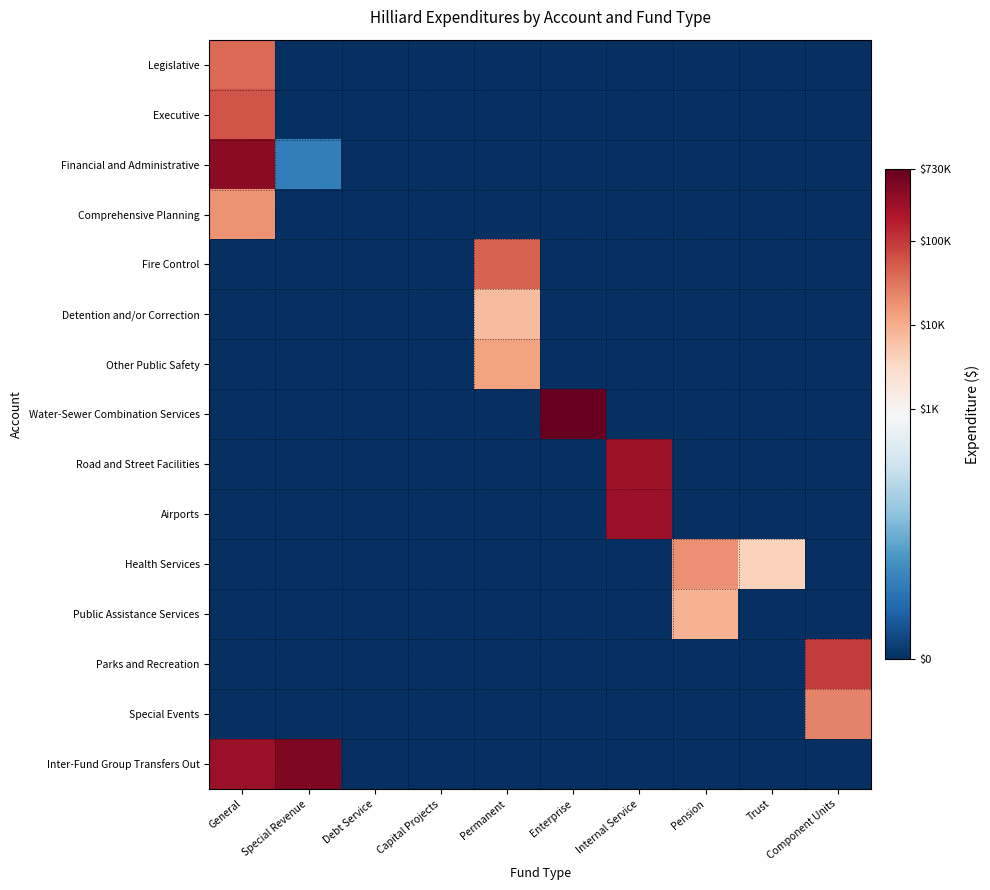

Reading right to left, list all the values displayed in this chart.

Legislative: Component Units=0.0	Trust=0.0	Pension=0.0	Internal Service=0.0	Enterprise=0.0	Permanent=0.0	Capital Projects=0.0	Debt Service=0.0	Special Revenue=0.0	General=10.6
Executive: Component Units=0.0	Trust=0.0	Pension=0.0	Internal Service=0.0	Enterprise=0.0	Permanent=0.0	Capital Projects=0.0	Debt Service=0.0	Special Revenue=0.0	General=11.0
Financial and Administrative: Component Units=0.0	Trust=0.0	Pension=0.0	Internal Service=0.0	Enterprise=0.0	Permanent=0.0	Capital Projects=0.0	Debt Service=0.0	Special Revenue=2.1	General=12.8
Comprehensive Planning: Component Units=0.0	Trust=0.0	Pension=0.0	Internal Service=0.0	Enterprise=0.0	Permanent=0.0	Capital Projects=0.0	Debt Service=0.0	Special Revenue=0.0	General=9.8
Fire Control: Component Units=0.0	Trust=0.0	Pension=0.0	Internal Service=0.0	Enterprise=0.0	Permanent=10.7	Capital Projects=0.0	Debt Service=0.0	Special Revenue=0.0	General=0.0
Detention and/or Correction: Component Units=0.0	Trust=0.0	Pension=0.0	Internal Service=0.0	Enterprise=0.0	Permanent=8.9	Capital Projects=0.0	Debt Service=0.0	Special Revenue=0.0	General=0.0
Other Public Safety: Component Units=0.0	Trust=0.0	Pension=0.0	Internal Service=0.0	Enterprise=0.0	Permanent=9.5	Capital Projects=0.0	Debt Service=0.0	Special Revenue=0.0	General=0.0
Water-Sewer Combination Services: Component Units=0.0	Trust=0.0	Pension=0.0	Internal Service=0.0	Enterprise=13.5	Permanent=0.0	Capital Projects=0.0	Debt Service=0.0	Special Revenue=0.0	General=0.0
Road and Street Facilities: Component Units=0.0	Trust=0.0	Pension=0.0	Internal Service=12.5	Enterprise=0.0	Permanent=0.0	Capital Projects=0.0	Debt Service=0.0	Special Revenue=0.0	General=0.0
Airports: Component Units=0.0	Trust=0.0	Pension=0.0	Internal Service=12.5	Enterprise=0.0	Permanent=0.0	Capital Projects=0.0	Debt Service=0.0	Special Revenue=0.0	General=0.0
Health Services: Component Units=0.0	Trust=8.3	Pension=9.8	Internal Service=0.0	Enterprise=0.0	Permanent=0.0	Capital Projects=0.0	Debt Service=0.0	Special Revenue=0.0	General=0.0
Public Assistance Services: Component Units=0.0	Trust=0.0	Pension=9.1	Internal Service=0.0	Enterprise=0.0	Permanent=0.0	Capital Projects=0.0	Debt Service=0.0	Special Revenue=0.0	General=0.0
Parks and Recreation: Component Units=11.5	Trust=0.0	Pension=0.0	Internal Service=0.0	Enterprise=0.0	Permanent=0.0	Capital Projects=0.0	Debt Service=0.0	Special Revenue=0.0	General=0.0
Special Events: Component Units=10.1	Trust=0.0	Pension=0.0	Internal Service=0.0	Enterprise=0.0	Permanent=0.0	Capital Projects=0.0	Debt Service=0.0	Special Revenue=0.0	General=0.0
Inter-Fund Group Transfers Out: Component Units=0.0	Trust=0.0	Pension=0.0	Internal Service=0.0	Enterprise=0.0	Permanent=0.0	Capital Projects=0.0	Debt Service=0.0	Special Revenue=13.1	General=12.6